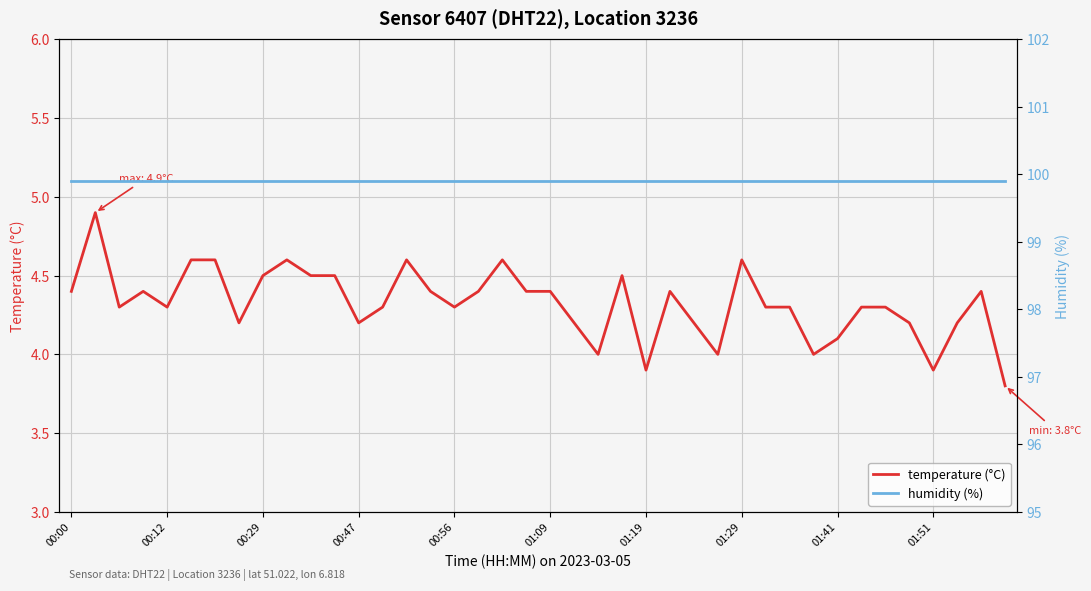

At 00:12, list the series in order from smallest to largest.

temperature (°C), humidity (%)